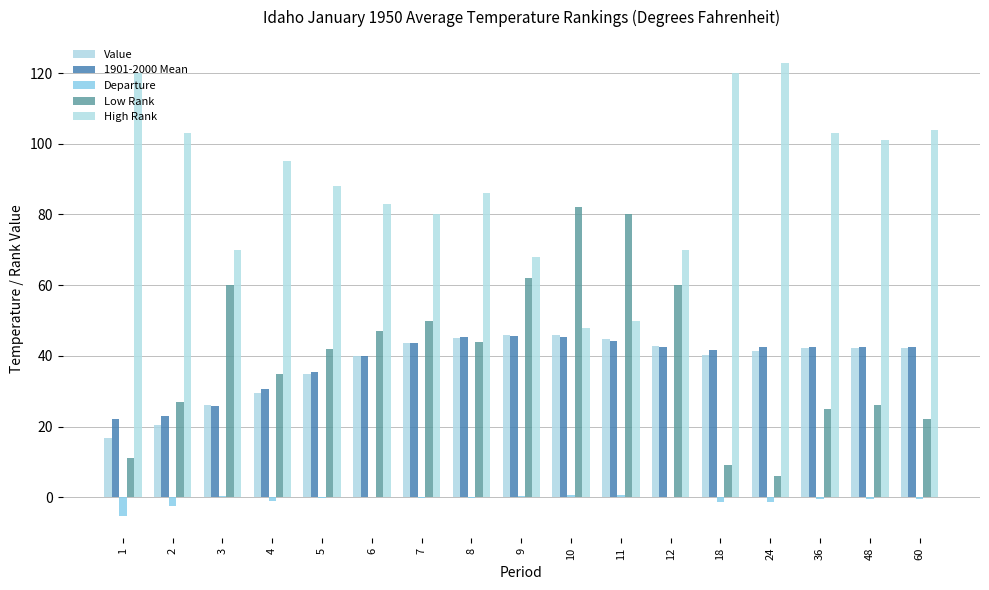

The value of 1901-2000 Mean at 9 is 45.7. True or false?

True